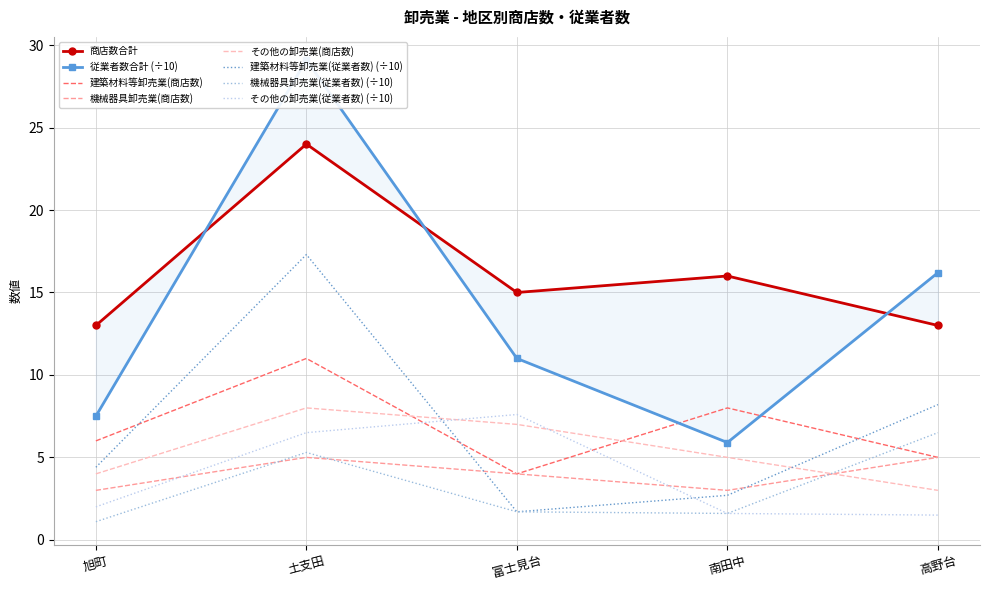

Which category has the lowest value in the 建築材料等卸売業(商店数) series?

富士見台